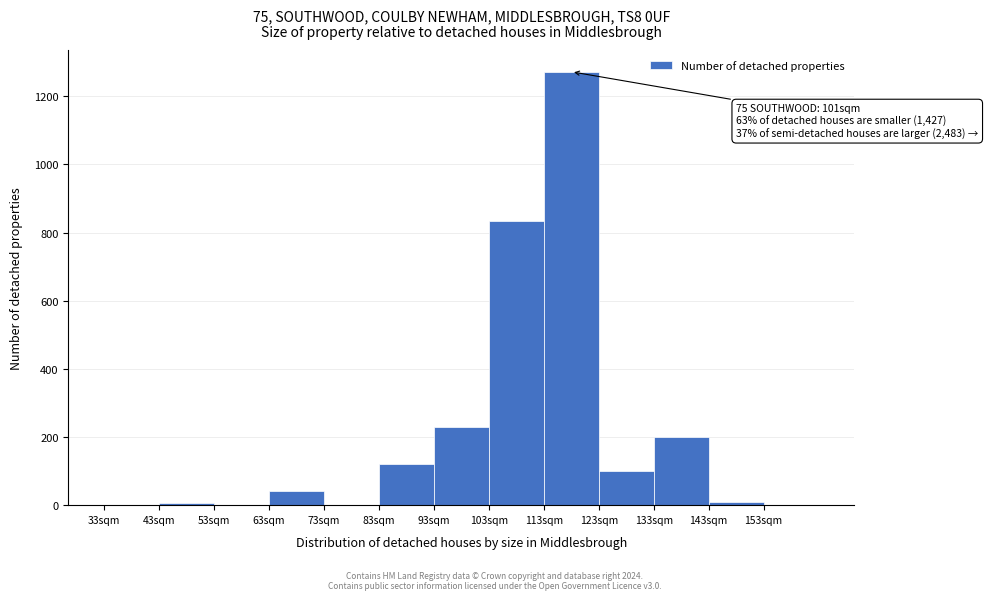

The chart shows a value of 498 at 73sqm. True or false?

False